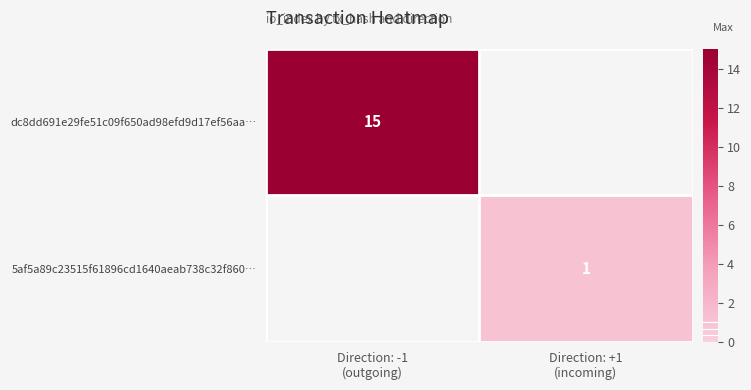

Is the value of 5af5a89c23515f61896cd1640aeab738c32f860… at Direction: -1 (outgoing) greater than the value of dc8dd691e29fe51c09f650ad98efd9d17ef56aa… at Direction: +1 (incoming)?

No